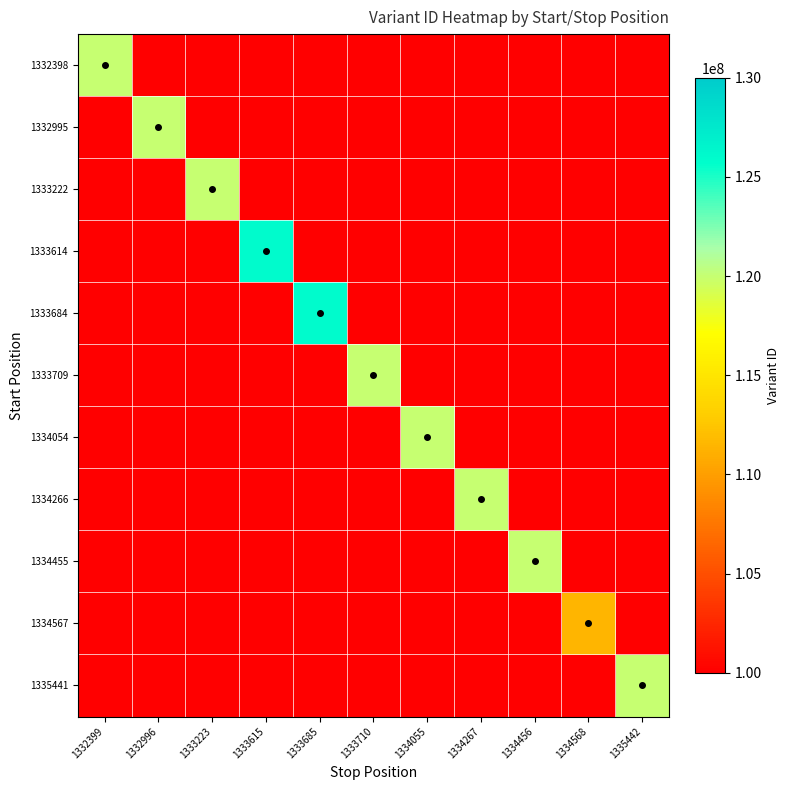

What is the greatest value displayed?

125954282.0